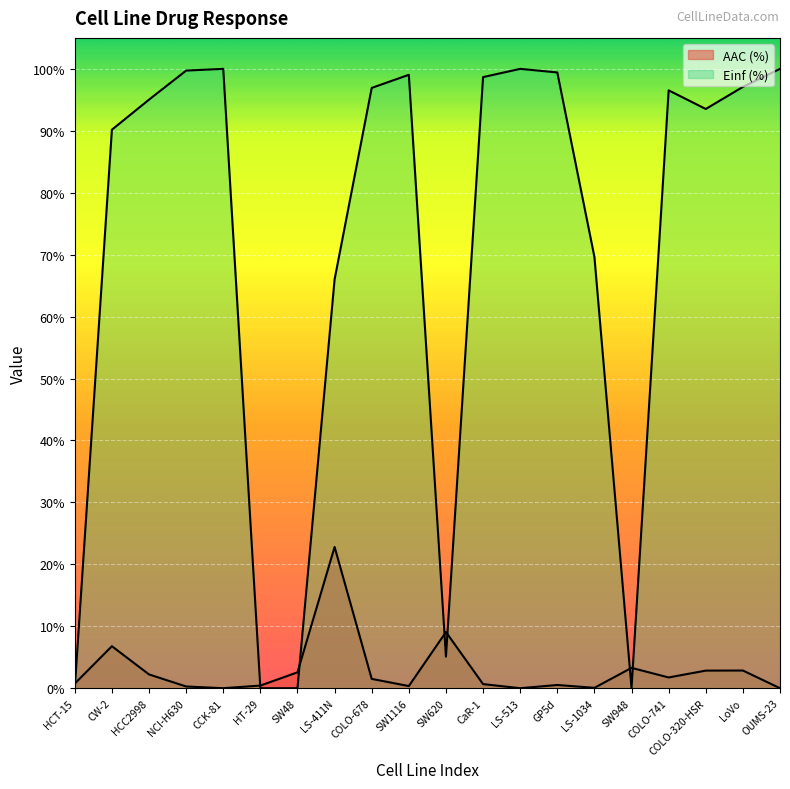

What position from the left is COLO-678?

9